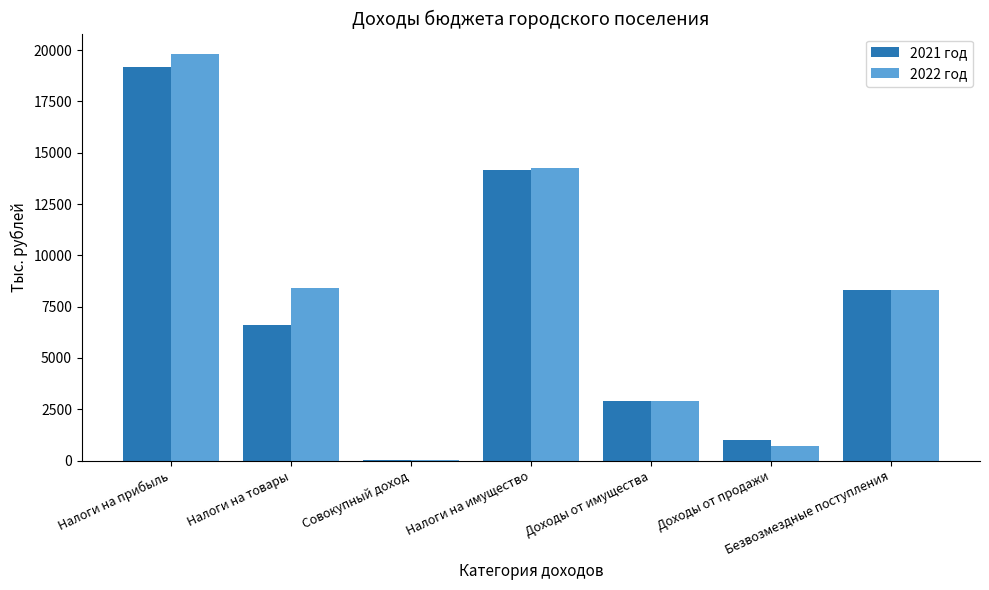

Which series changed the most between Налоги на имущество and Доходы от продажи?

2022 год